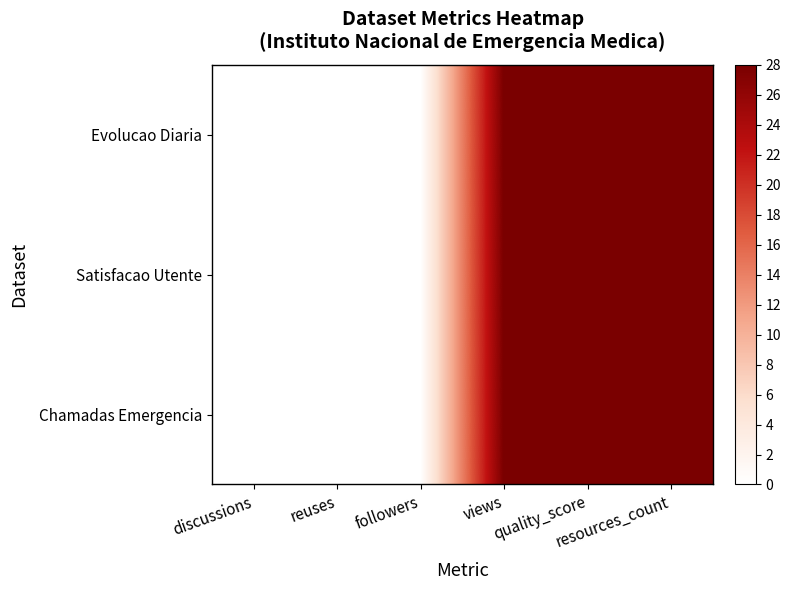

Reading left to right, what are all the values shown in this chart?

Evolucao Diaria: discussions=0	reuses=0	followers=0	views=28	quality_score=28	resources_count=28
Satisfacao Utente: discussions=0	reuses=0	followers=0	views=28	quality_score=28	resources_count=28
Chamadas Emergencia: discussions=0	reuses=0	followers=0	views=28	quality_score=28	resources_count=28